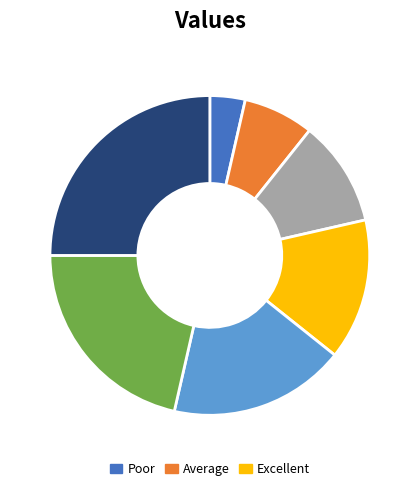

Is there a majority slice in this chart?

No